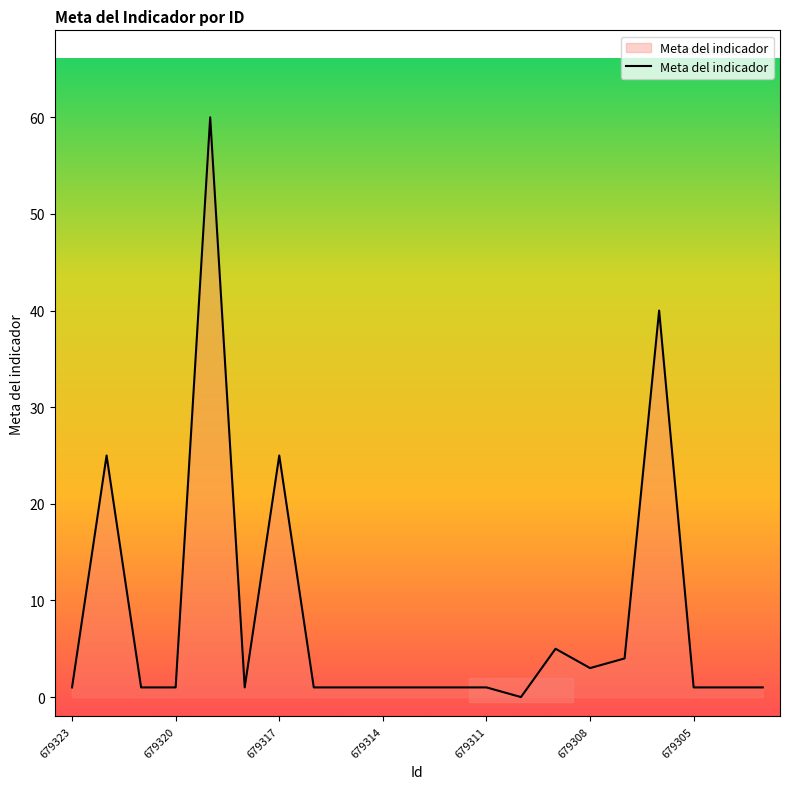

What is the difference between the maximum and minimum values?

60